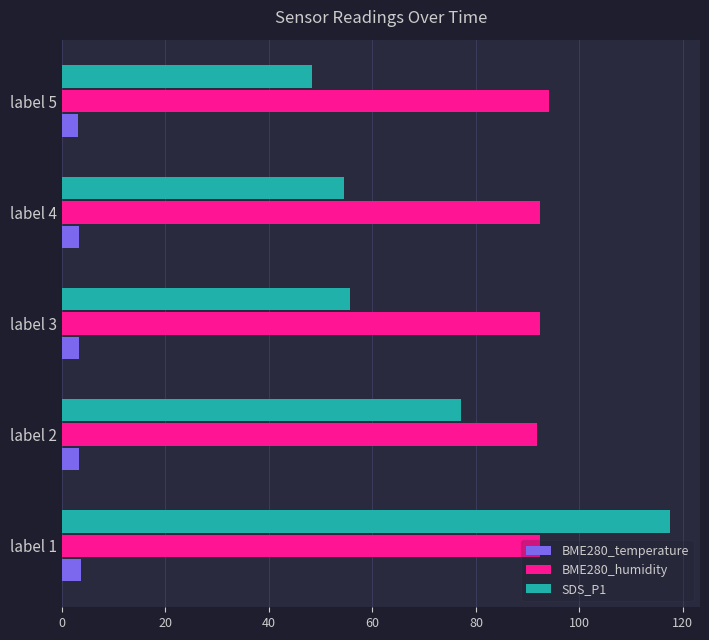

Is the value of BME280_humidity at label 5 greater than the value of BME280_temperature at label 2?

Yes